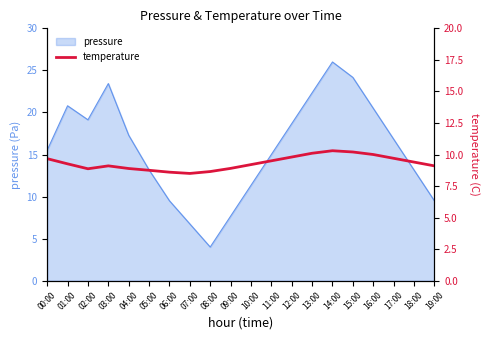

What is the average value?

9.3